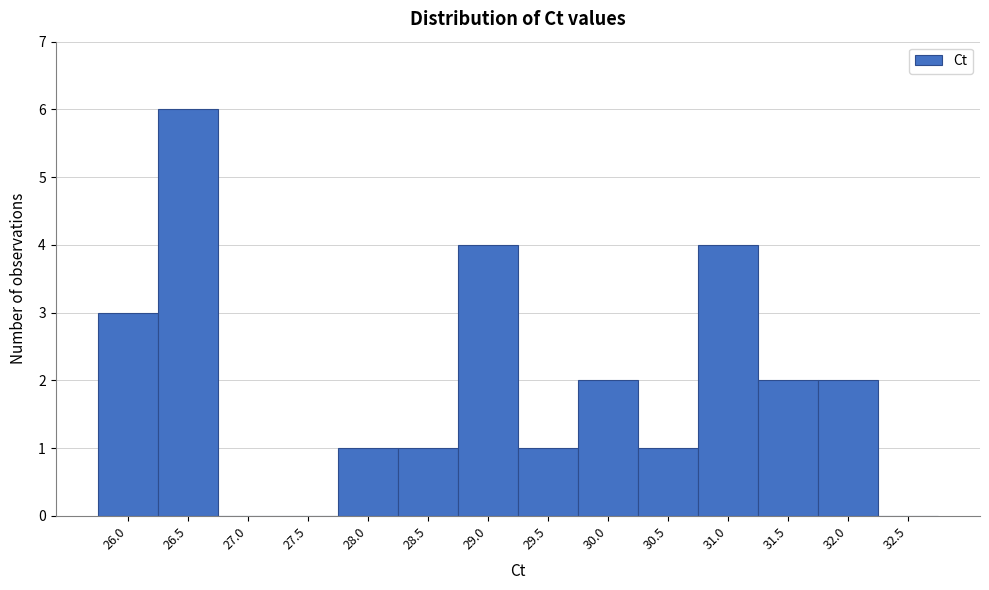

Reading right to left, list all the values displayed in this chart.

32.5=0	32.0=2	31.5=2	31.0=4	30.5=1	30.0=2	29.5=1	29.0=4	28.5=1	28.0=1	27.5=0	27.0=0	26.5=6	26.0=3